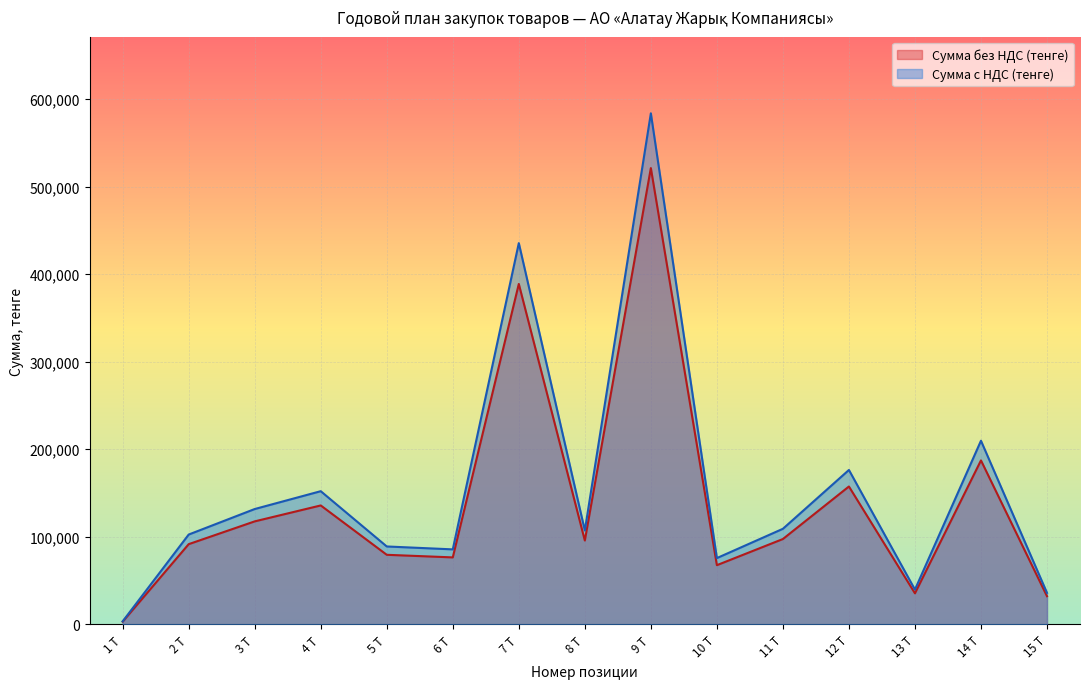

Is it true that Сумма без НДС (тенге) equals 521164.8 at 9 Т?

True